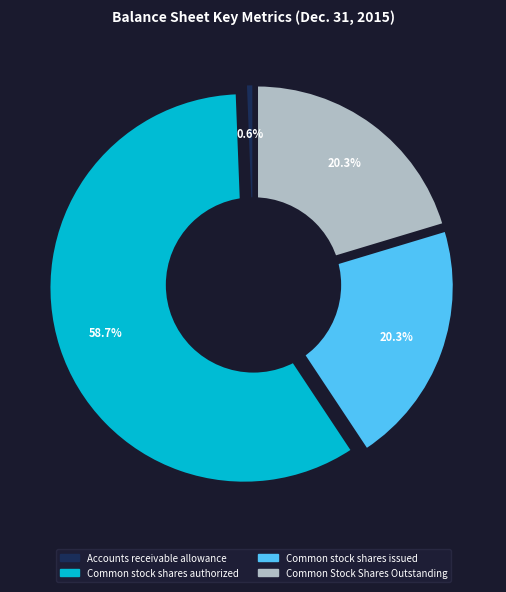

What is the total percentage of Common stock shares authorized and Common stock shares issued?

79.0%